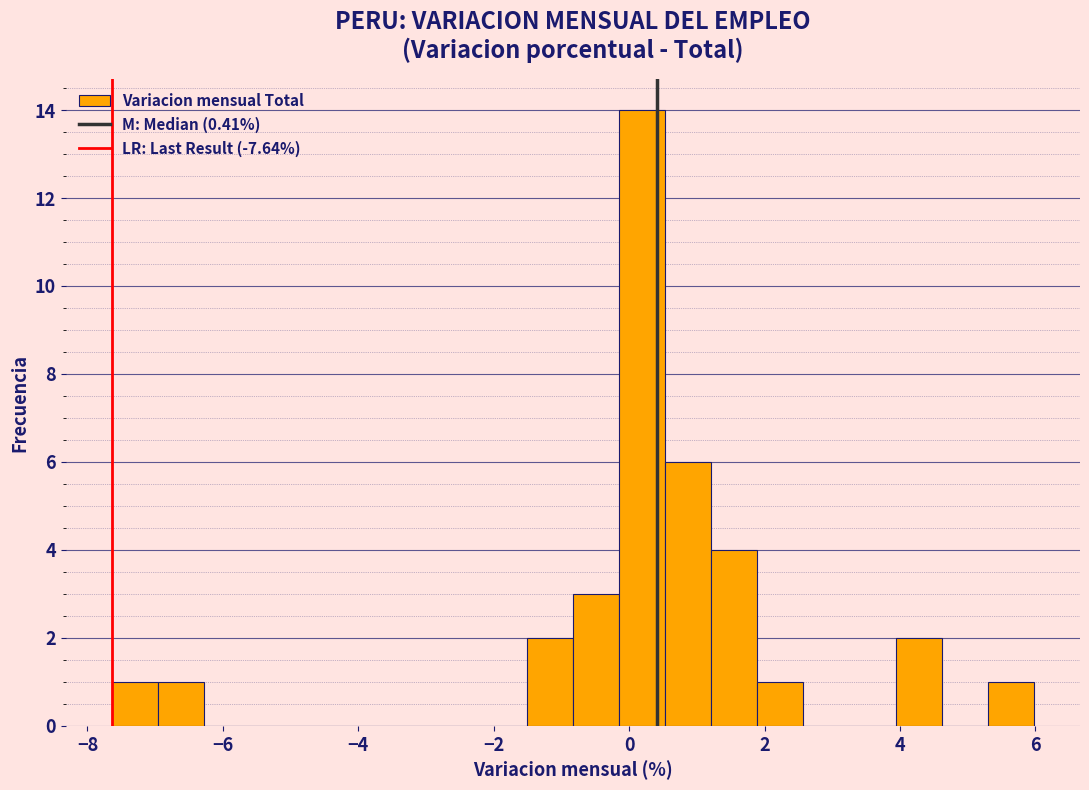

Around what value on the x-axis is the tallest bar? Give the approximate position of its centre, as read against the axis.

0.2